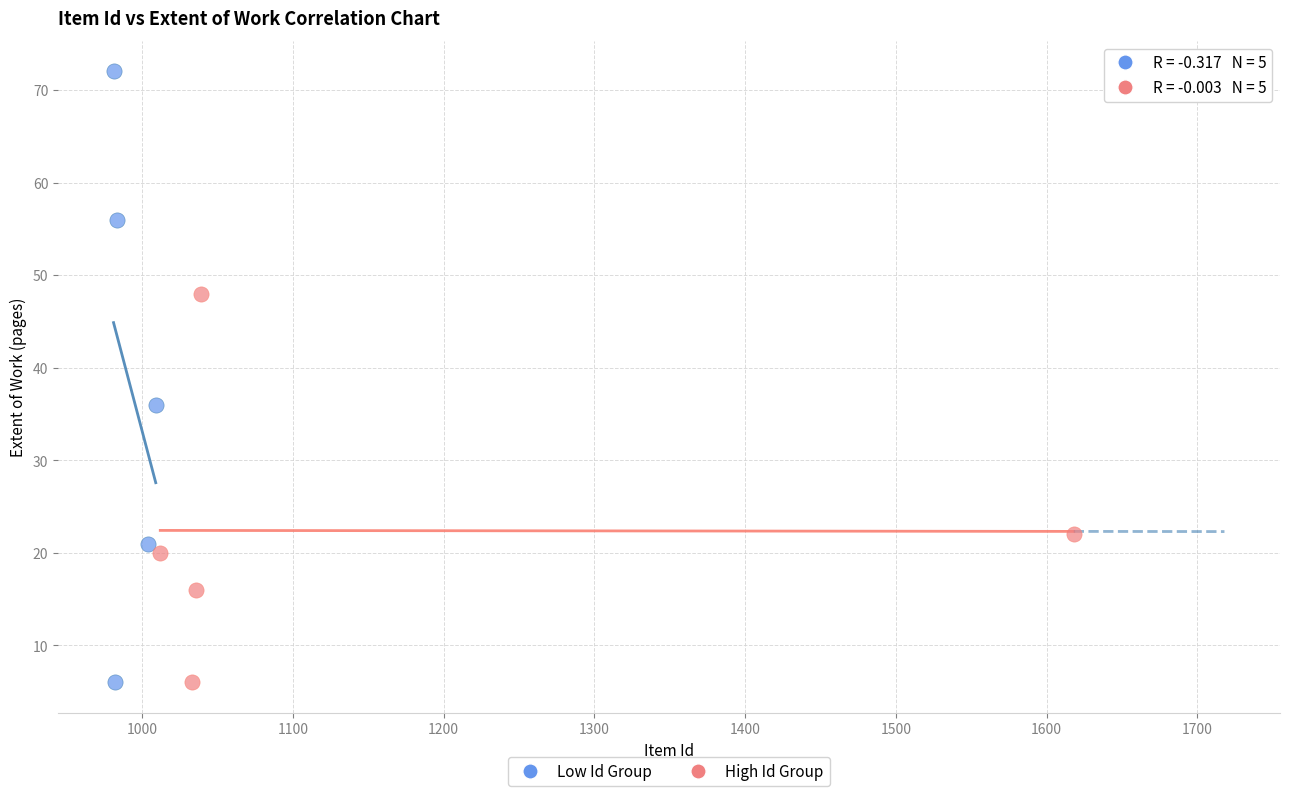

Which series reaches the maximum Y coordinate?

Low Id Group